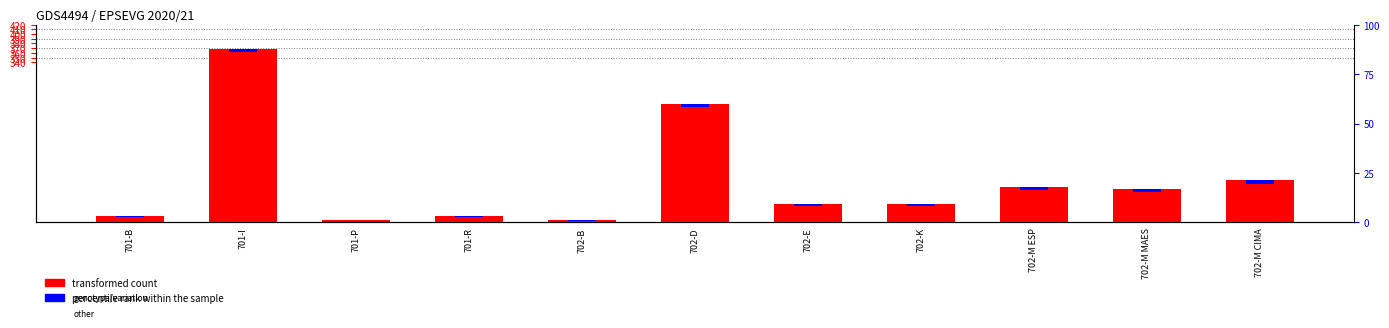

List the labels in order of value, largest first.

701-I, 702-D, 702-M CIMA, 702-M ESP, 702-M MAES, 702-E, 702-K, 701-B, 701-R, 701-P, 702-B